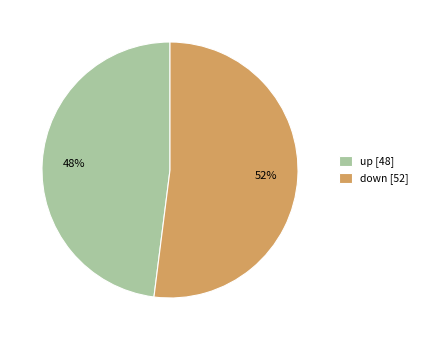

To the nearest percent, what percentage of the pie is down?

52%